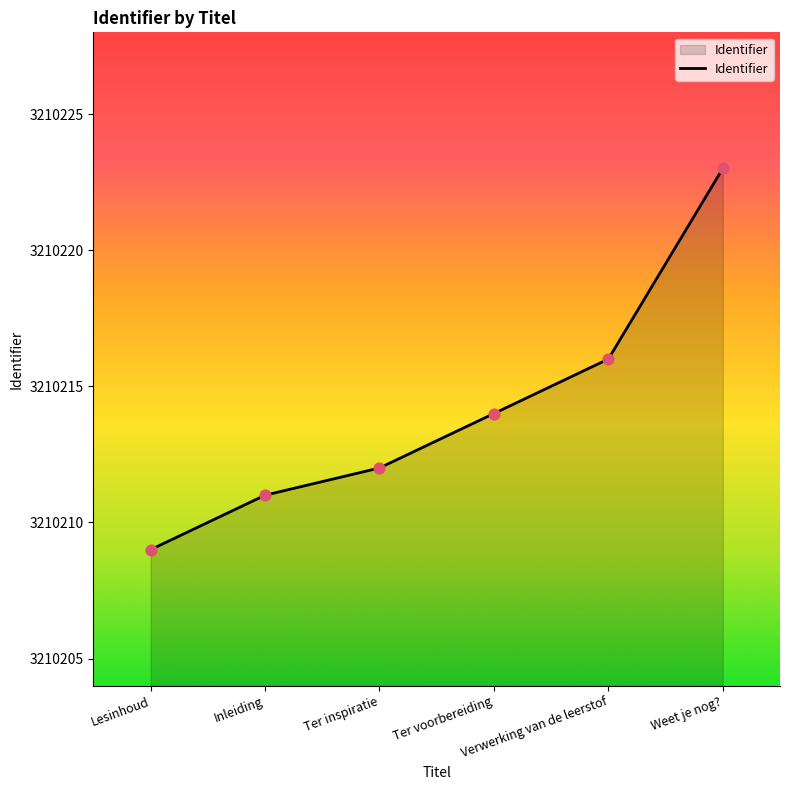

What is the change in value from Lesinhoud to Ter voorbereiding?

+5